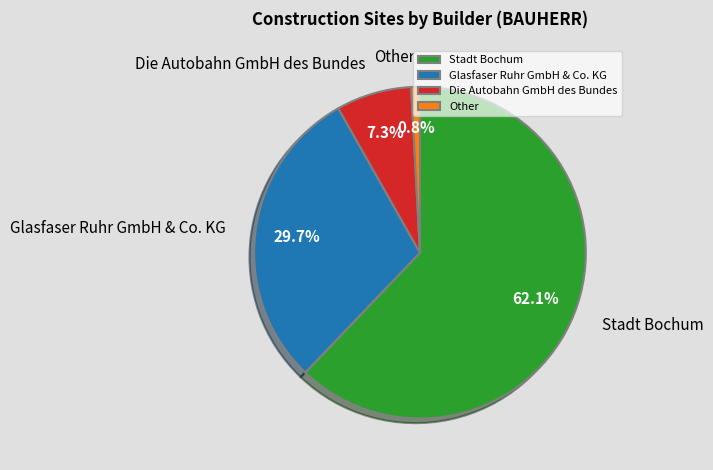

Which slice is the smallest?

Other